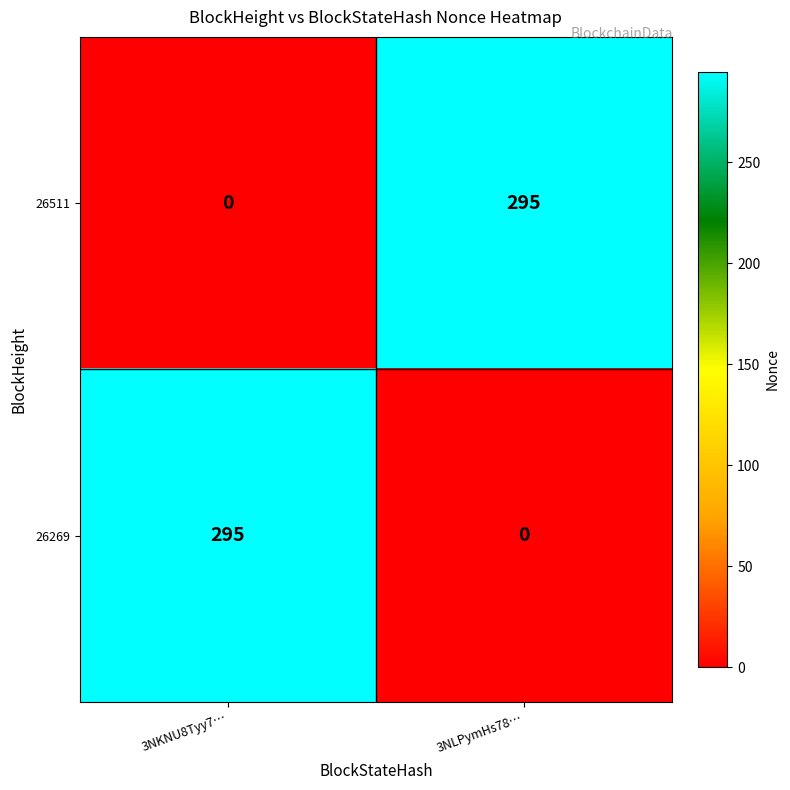

What is the difference between the highest and lowest values at 3NLPymHs78…?

295